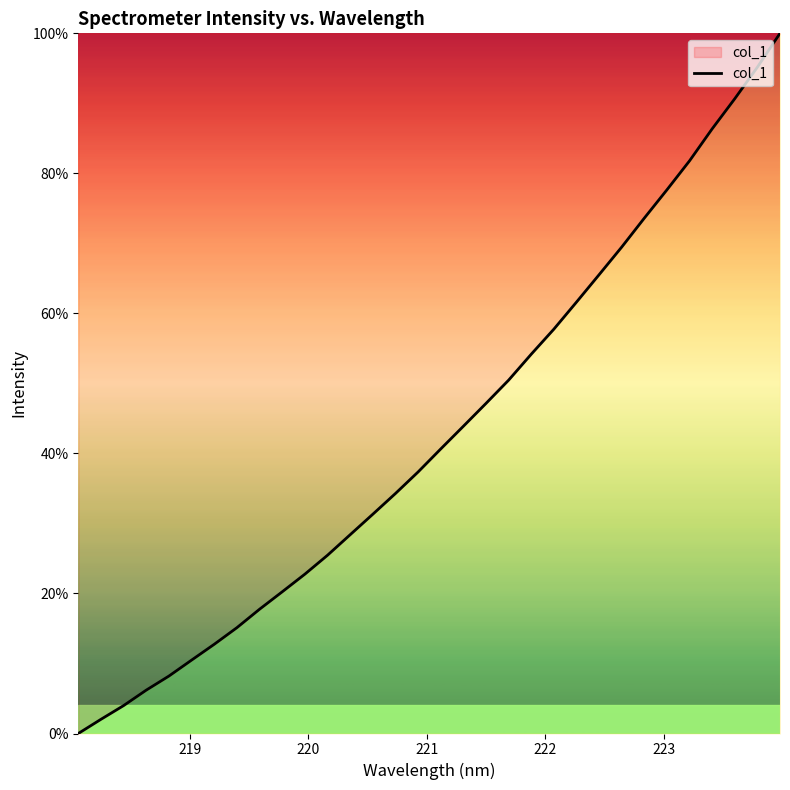

What is the maximum value shown in the chart?

100.0